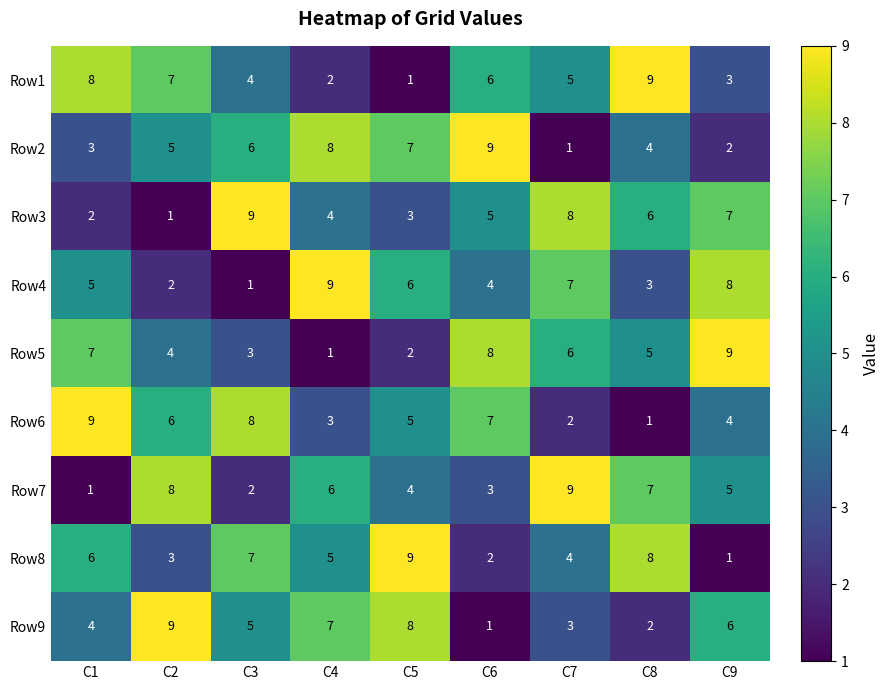

How many Row4 values are between 3 and 7?

5